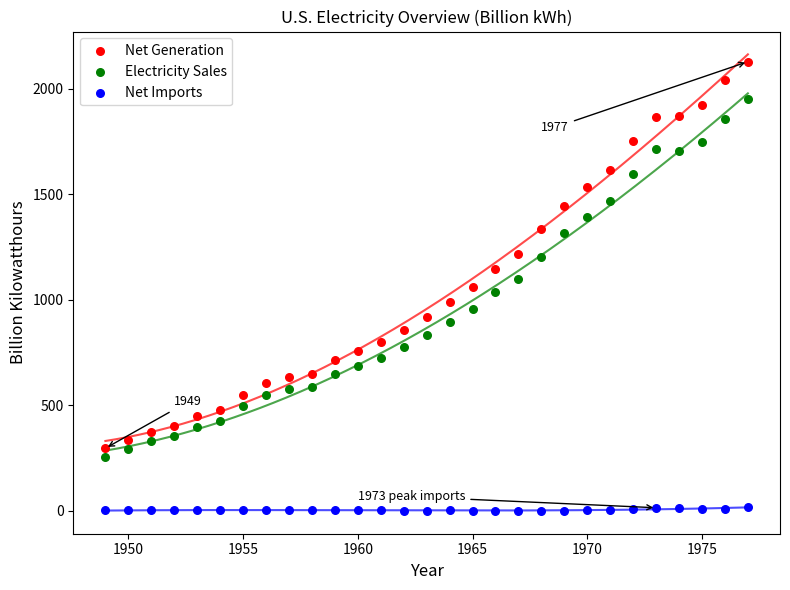

Across all data points, what is the range of X values (max minus min)?

28.0